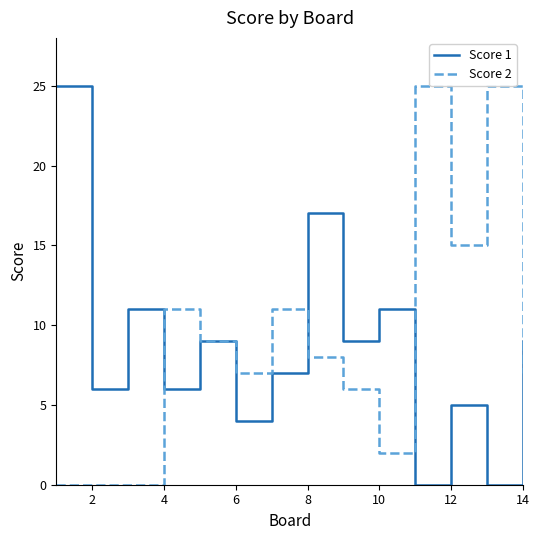

Is this an area chart (filled region under the line)?

No